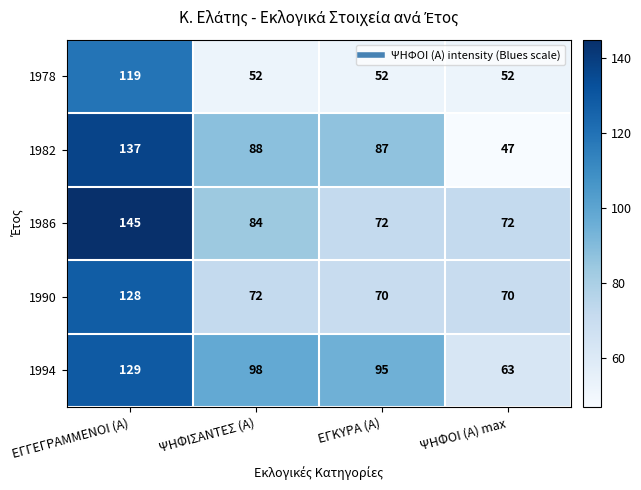

Which series has the largest total across all categories?

1994